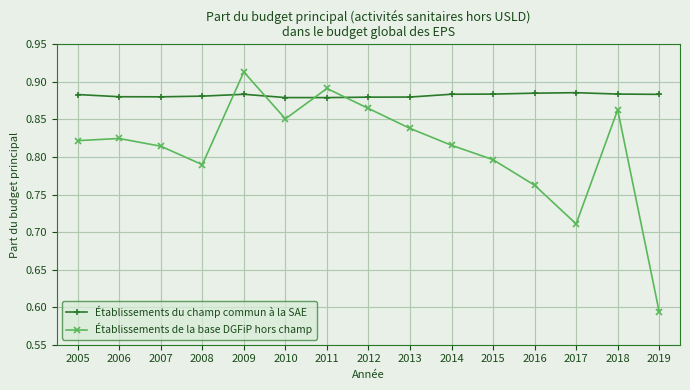

Does the chart have visible grid lines?

Yes